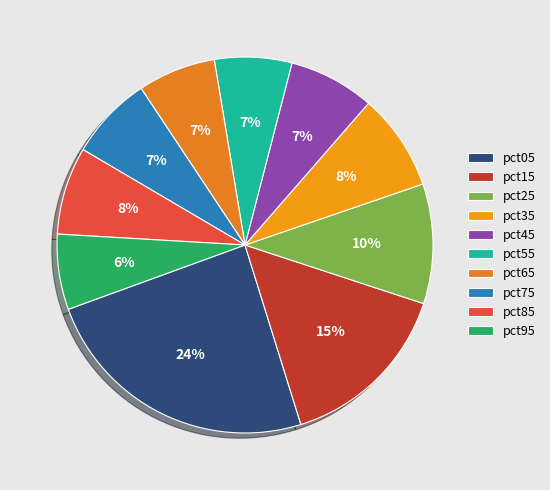

Is it true that pct95 is 1% of the pie?

False